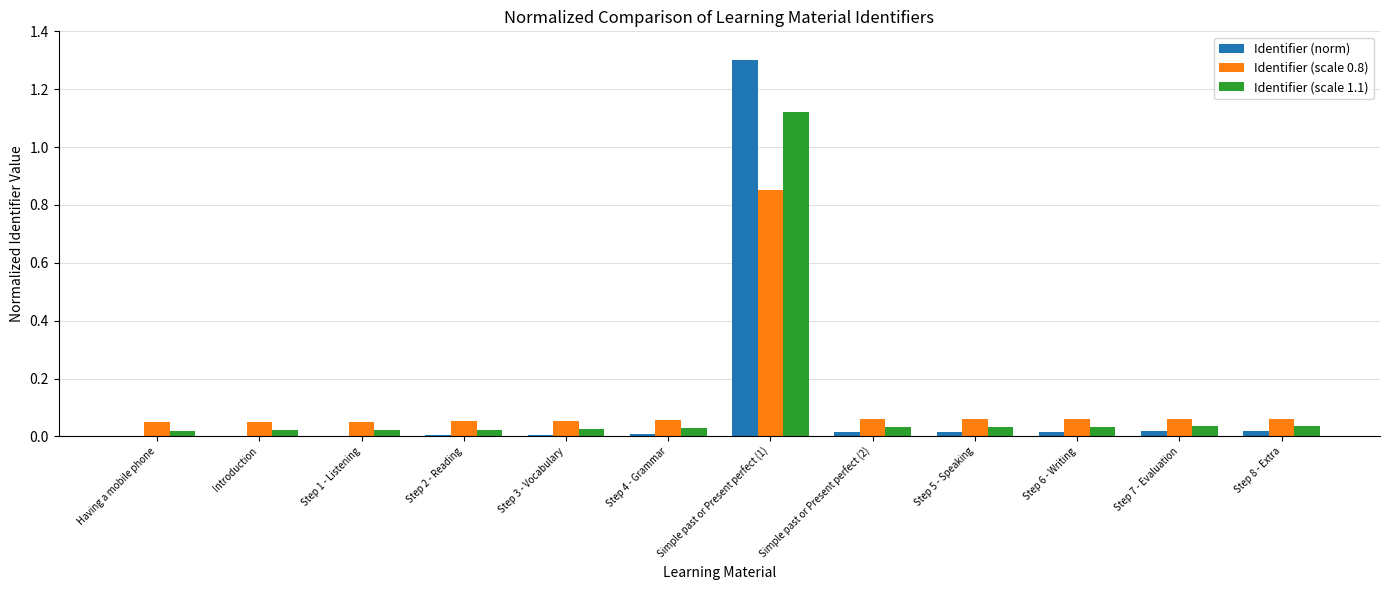

What are all the series names shown in the legend?

Identifier (norm), Identifier (scale 0.8), Identifier (scale 1.1)